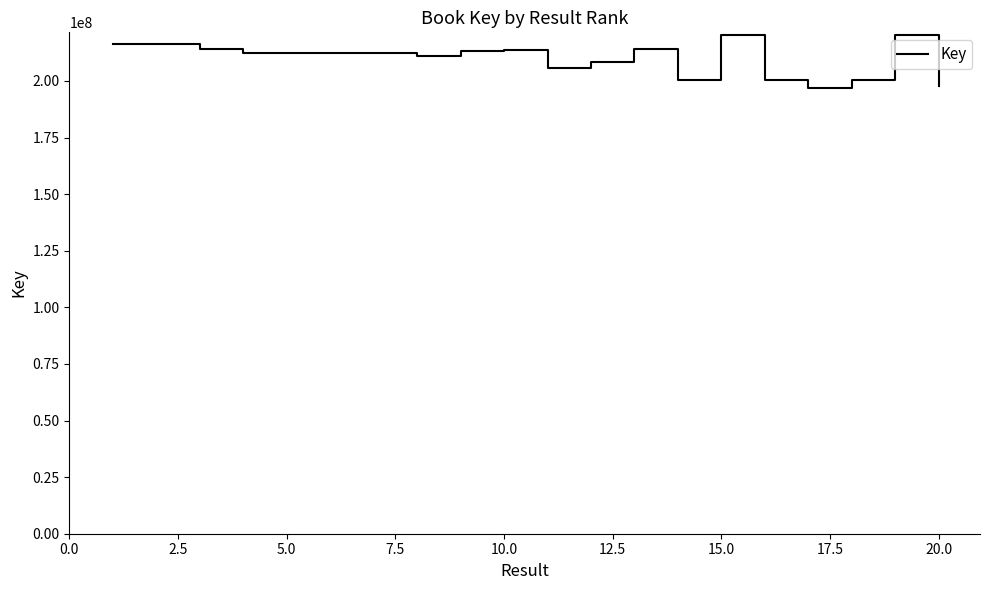

Is this an area chart (filled region under the line)?

No